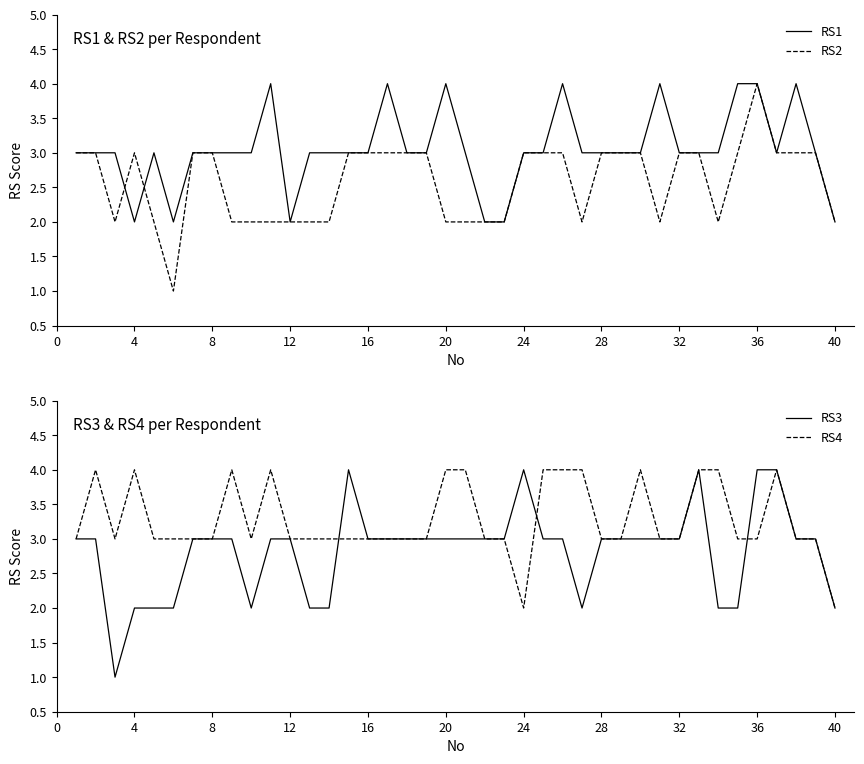

Is the value of RS3 at 8 greater than the value of RS4 at 24?

Yes